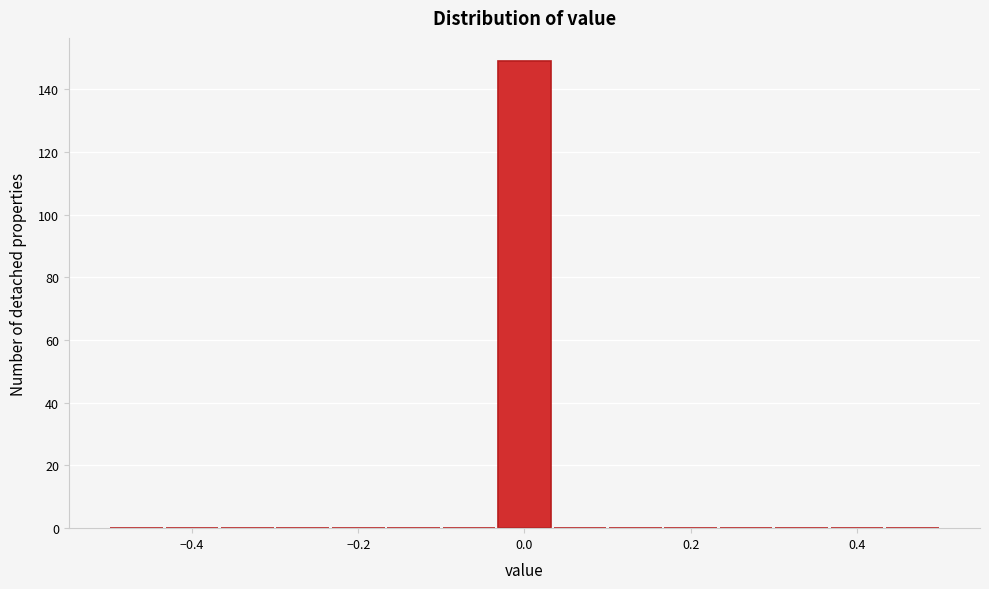

Around what value on the x-axis is the tallest bar? Give the approximate position of its centre, as read against the axis.

0.00